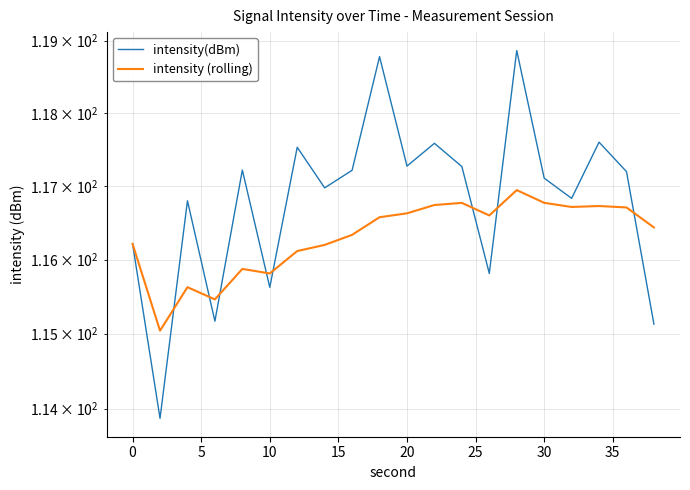

Rank the series by their maximum value, from highest to lowest.

intensity(dBm), intensity (rolling)